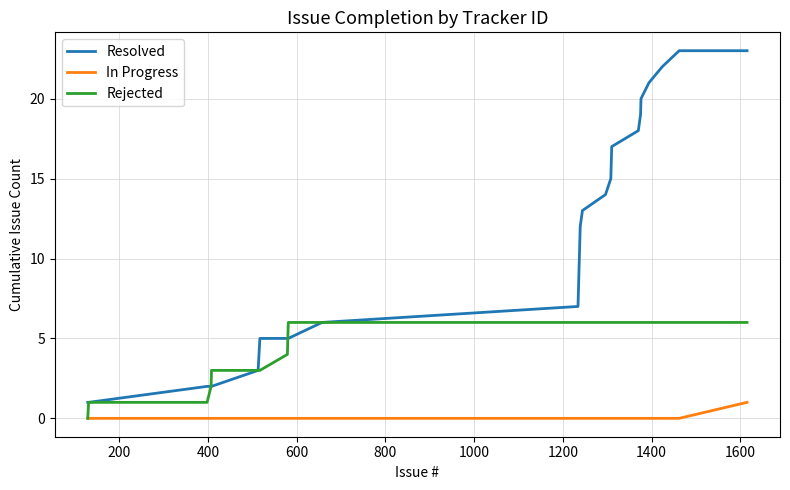

Which series has the largest range (max minus min)?

Resolved